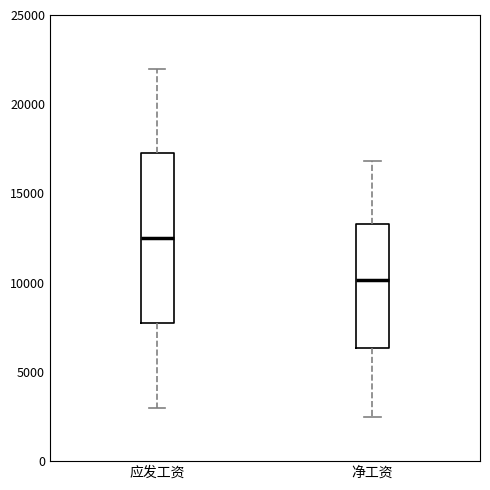

Reading left to right, read every box against the y-axis: the position of its median line, the range the box covers, and the ends of its whiskers. The values are not printed on the chart, so give them approximately, as read against the axis.

应发工资: median 12500, box 8000 to 17500, whiskers 3000 to 22000
净工资: median 10000, box 6500 to 13500, whiskers 2500 to 17000